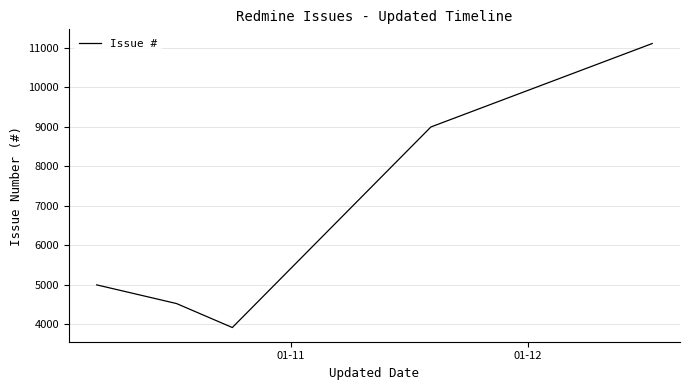

True or false: the data has more than 1 interior local peaks.

False